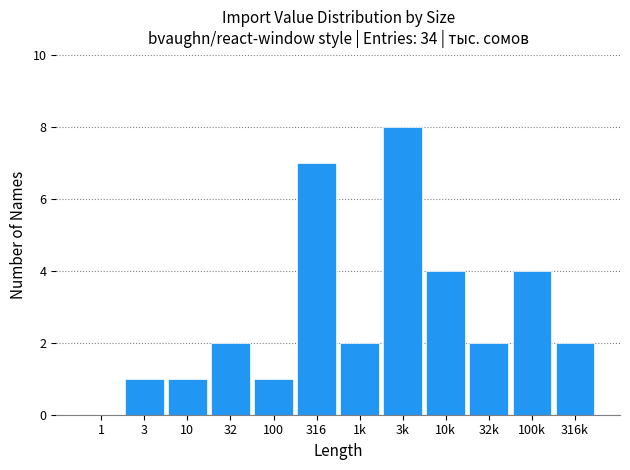

Reading left to right, list all the values displayed in this chart.

1=0	3=1	10=1	32=2	100=1	316=7	1k=2	3k=8	10k=4	32k=2	100k=4	316k=2